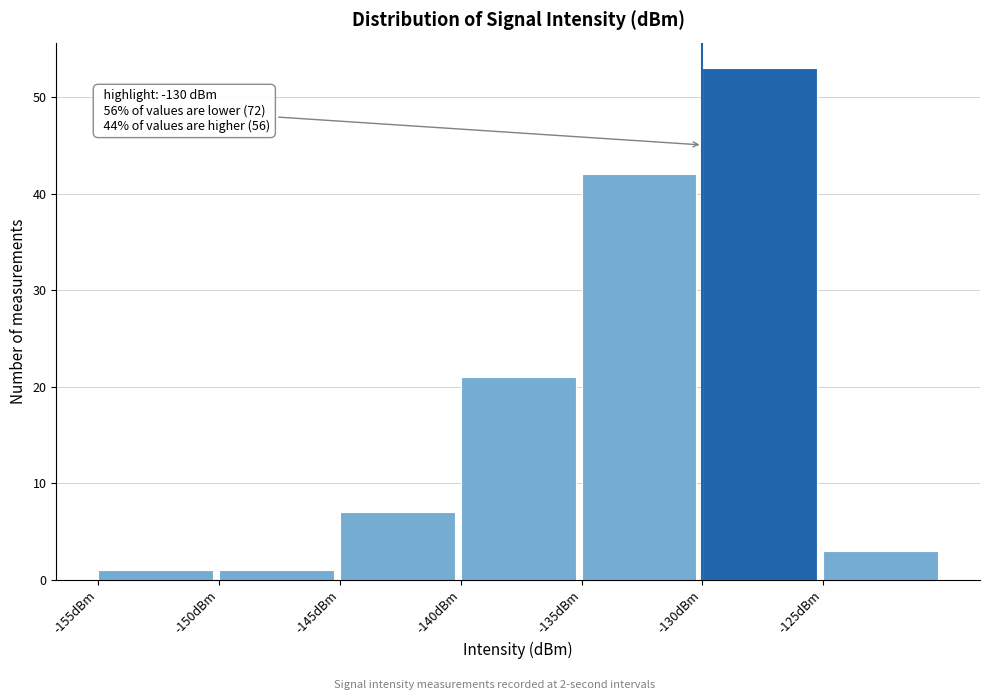

Over which range of the x-axis is the bar tallest?

-130 to -125